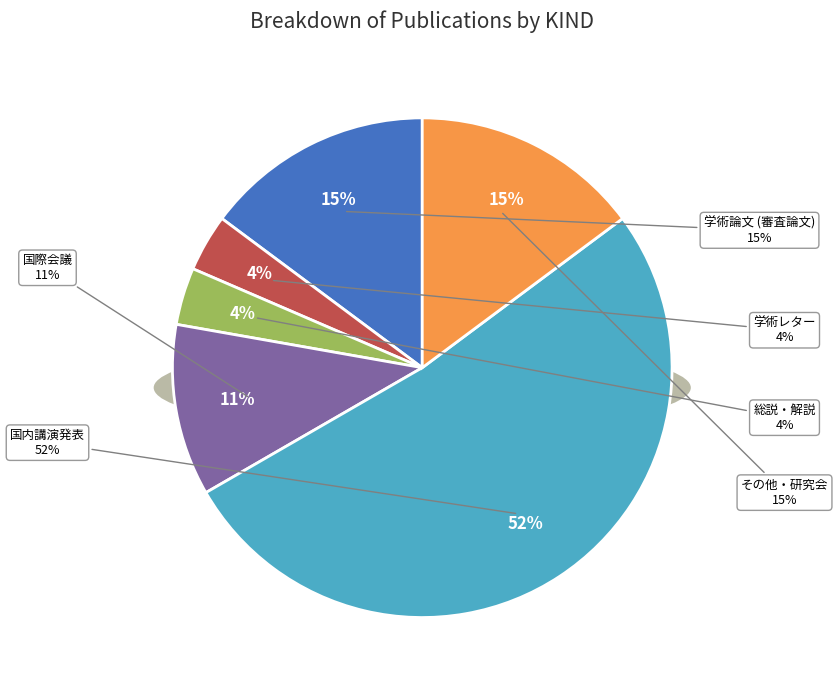

What is the largest slice in the pie chart?

国内講演発表